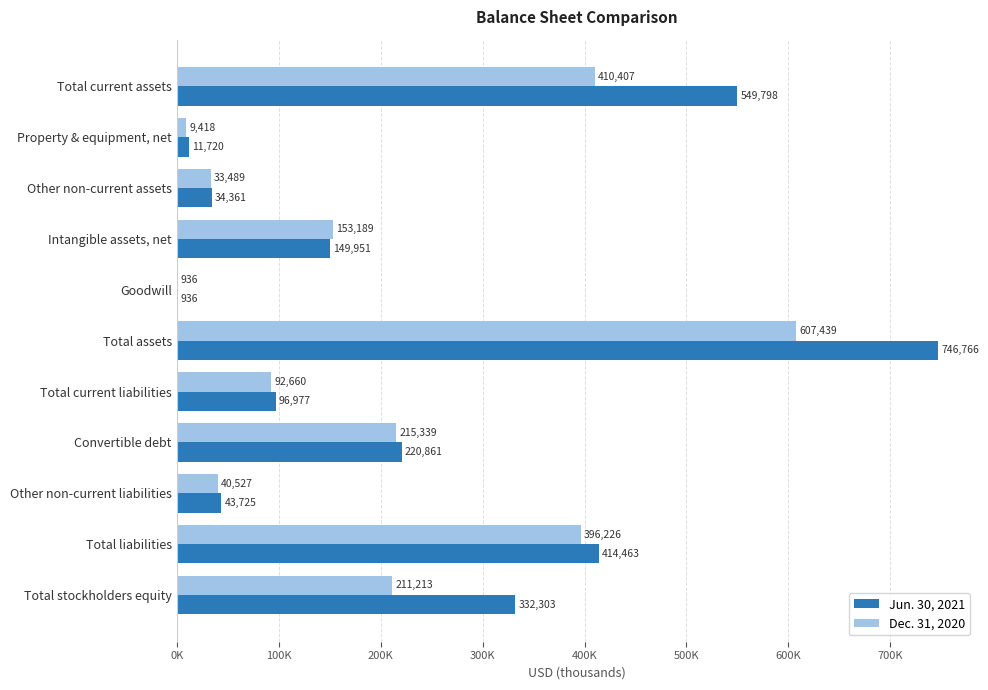

What is the value of the Jun. 30, 2021 bar at the 2nd from the left?

11720